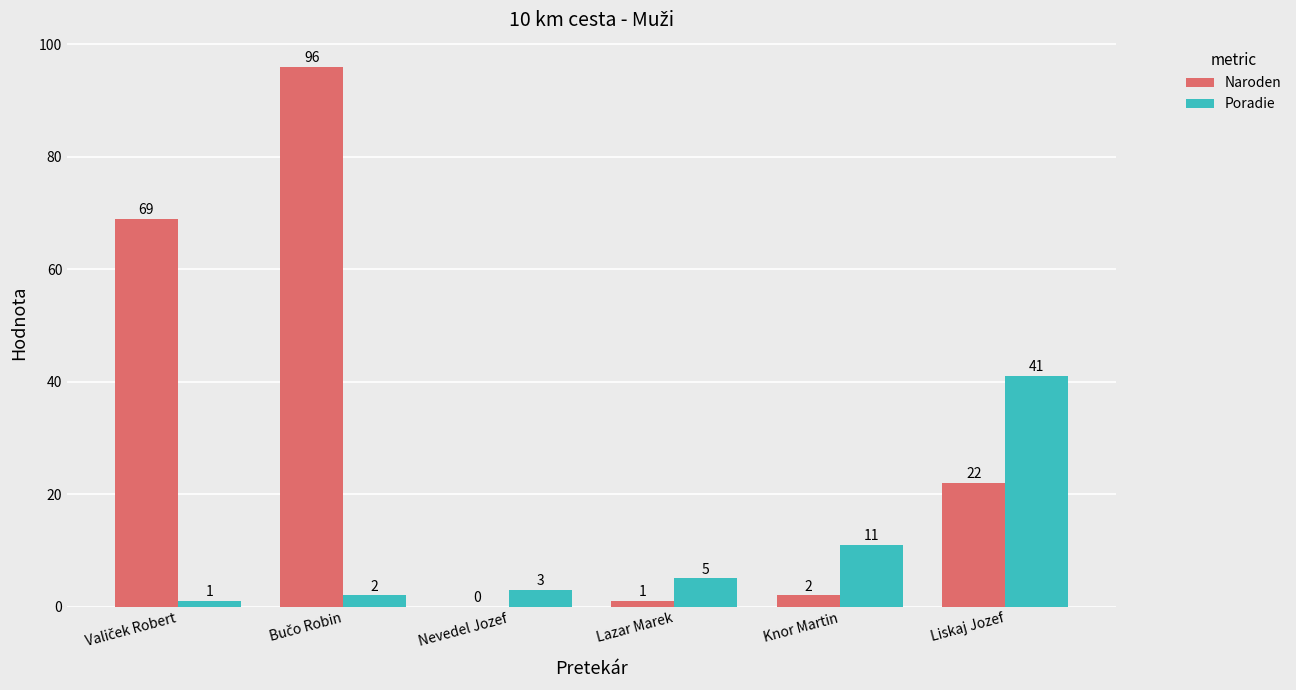

At which label does Poradie reach its peak?

Liskaj Jozef